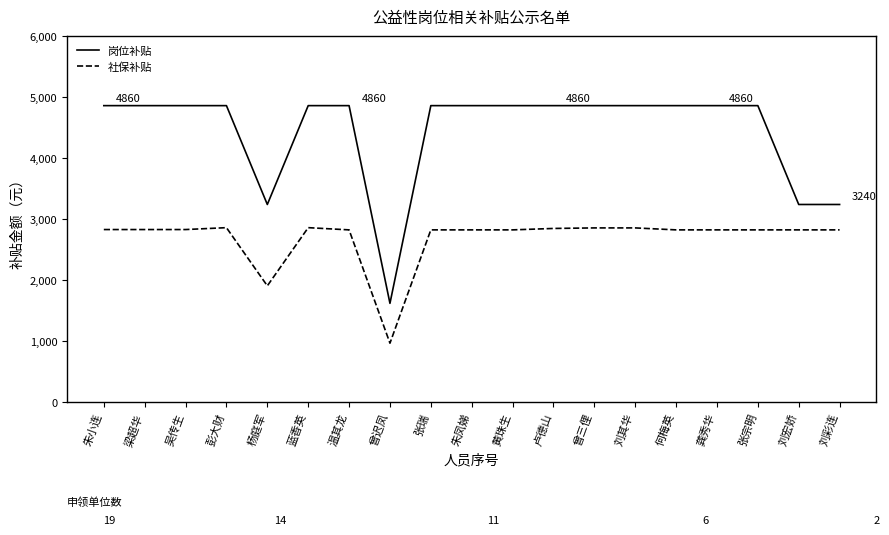

What is the average value of the 岗位补贴 series?

4433.7